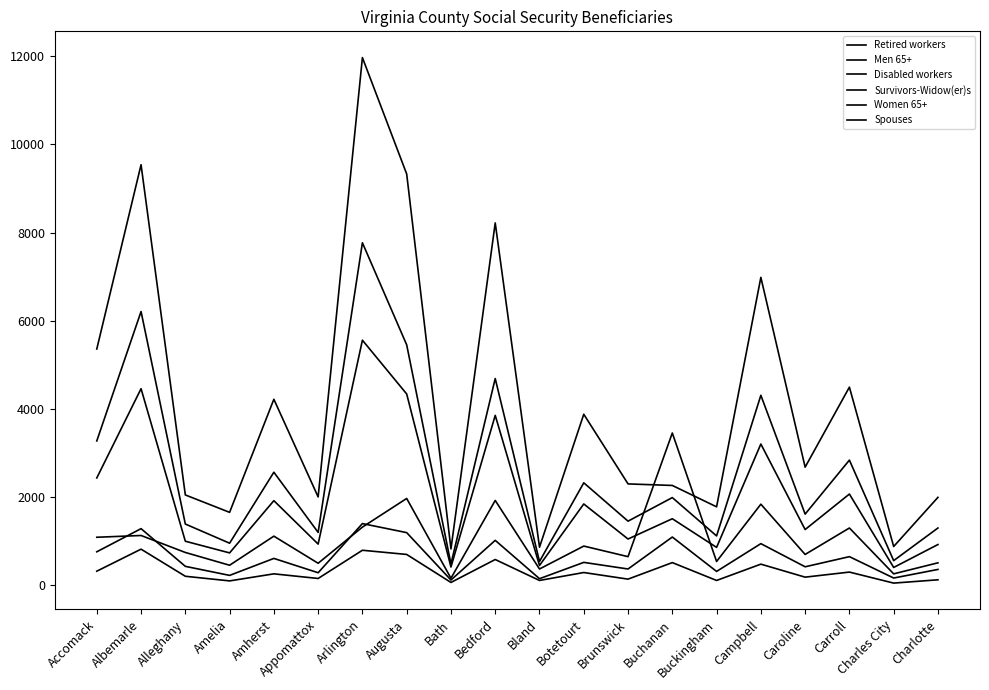

Is it true that Men 65+ equals 1615 at Alleghany?

False